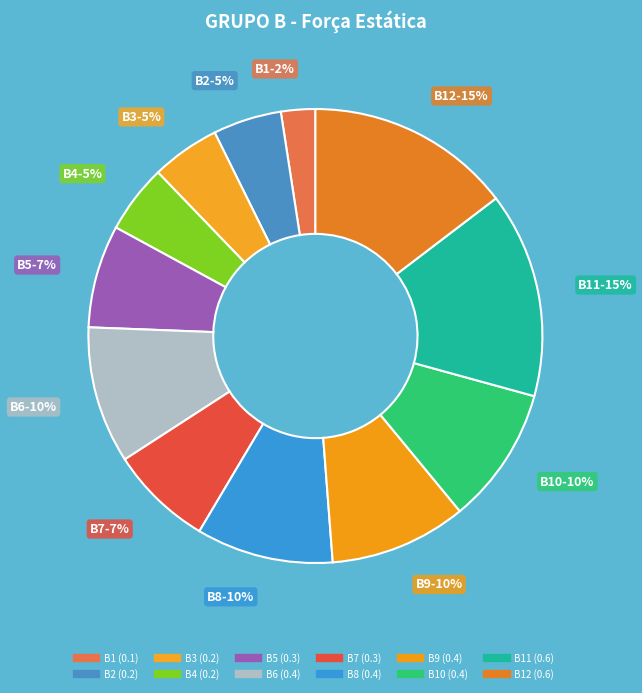

How many segments does this pie chart have?

12